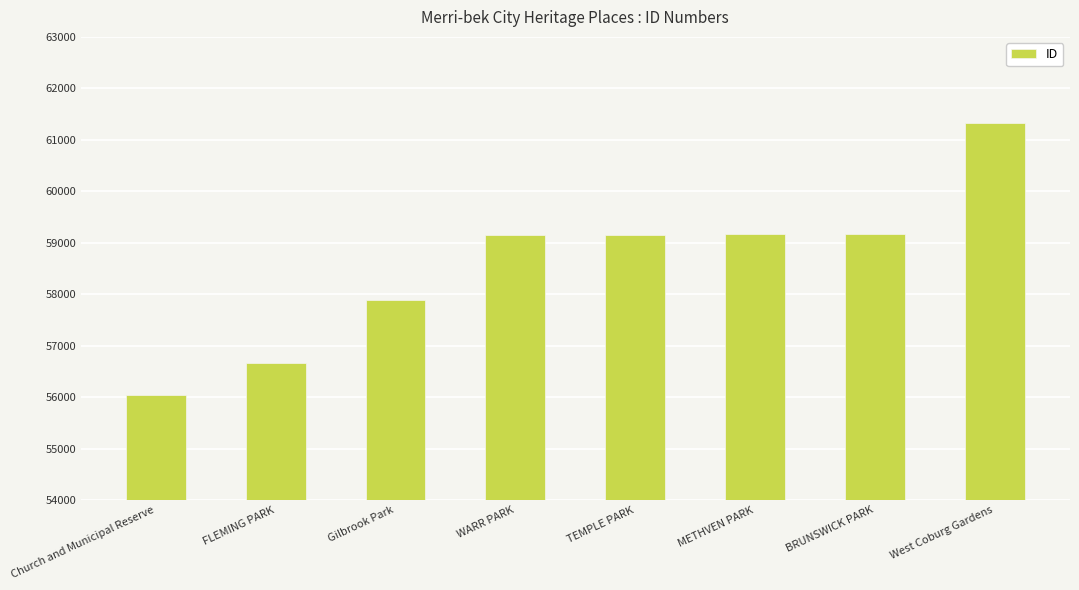

Are the bars horizontal?

No